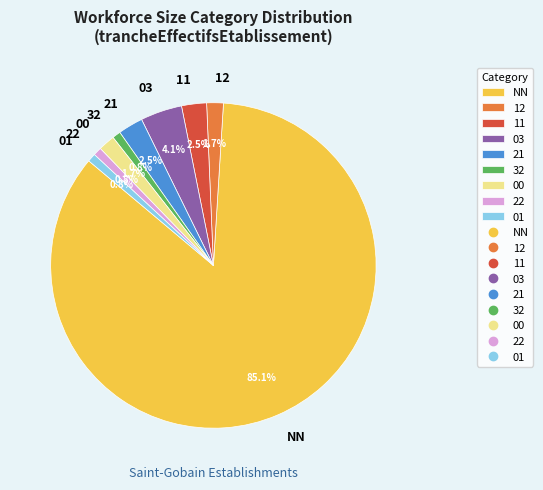

How many segments does this pie chart have?

9